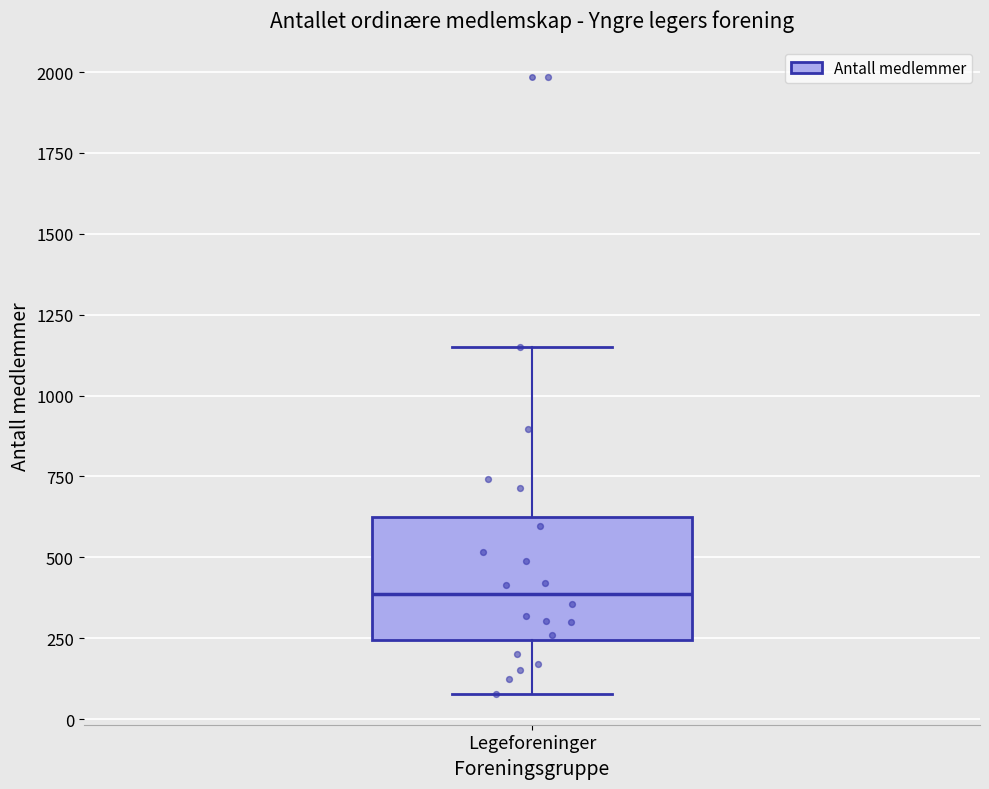

Where does the lower whisker of the box for Legeforeninger end on the y-axis? The values are not printed on the chart, so give them approximately, as read against the axis.

100